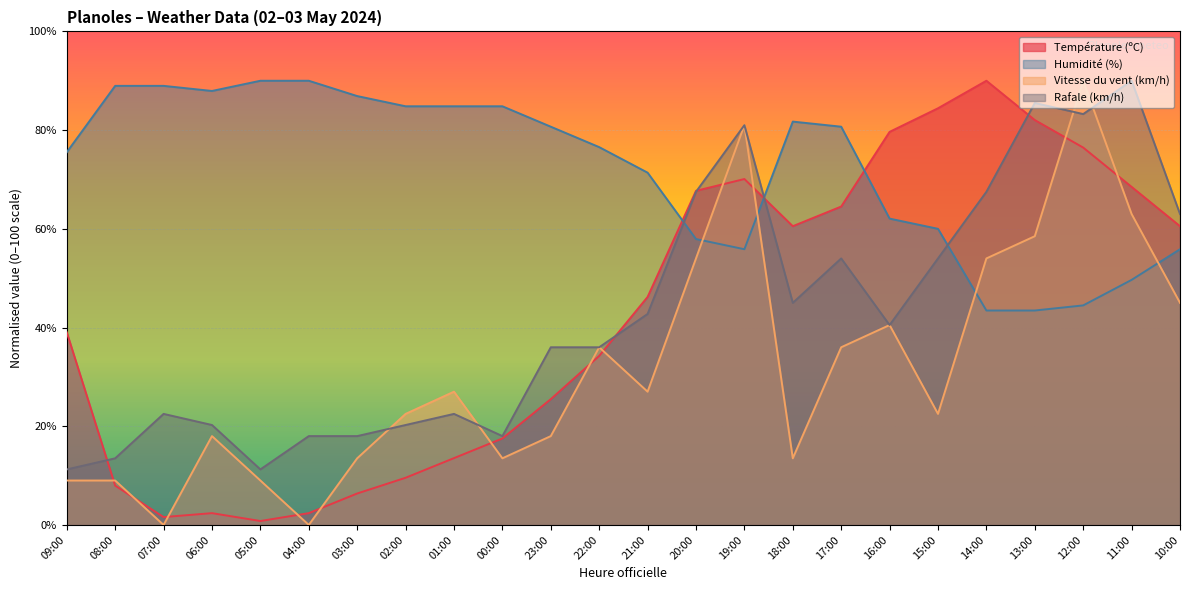

List the series in order of their peak value, highest first.

Température (ºC), Humidité (%), Vitesse du vent (km/h), Rafale (km/h)